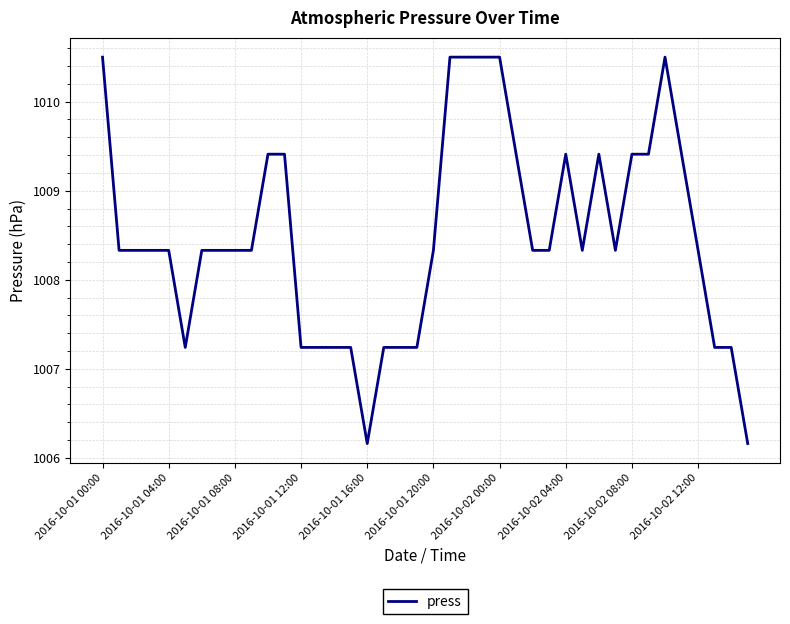

What is the greatest value displayed?

1010.5